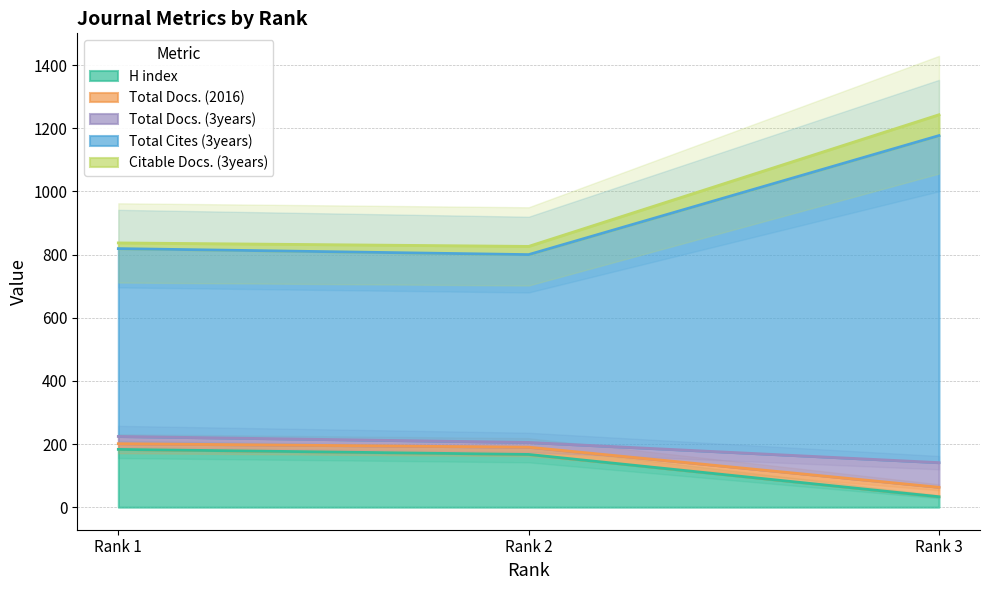

How many data points in H index are less than 167?

1